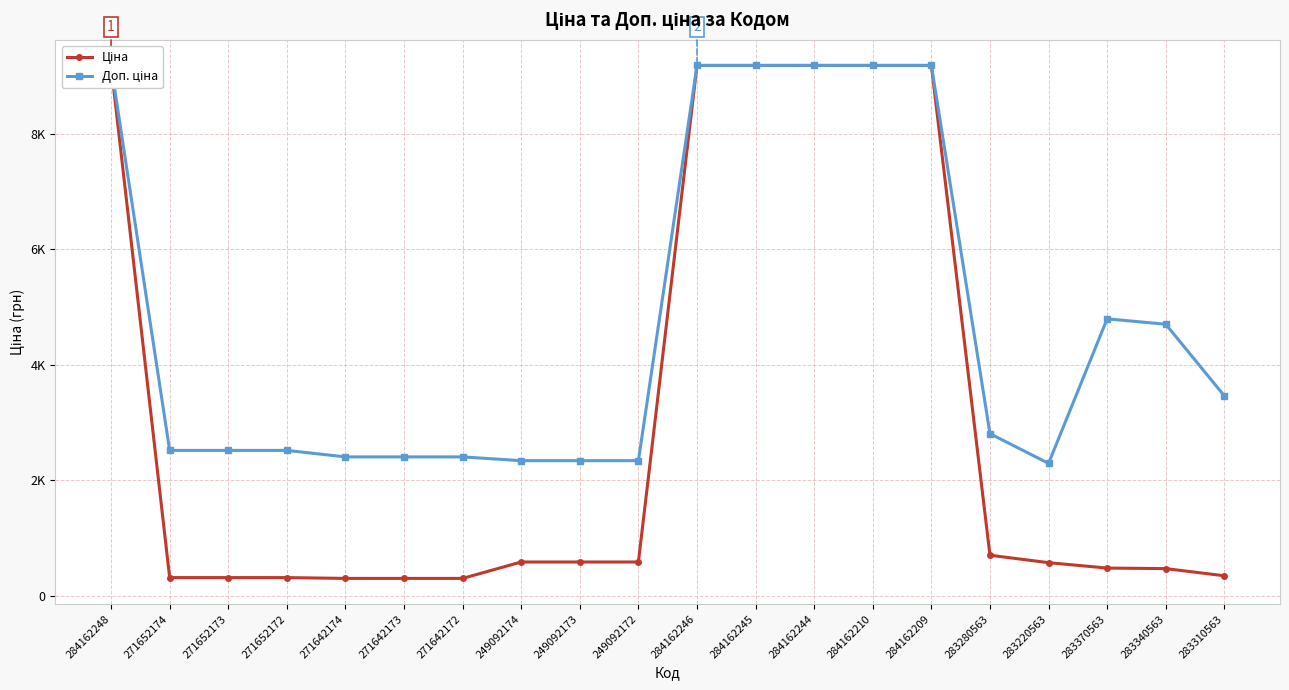

How many lines are shown in the chart?

2